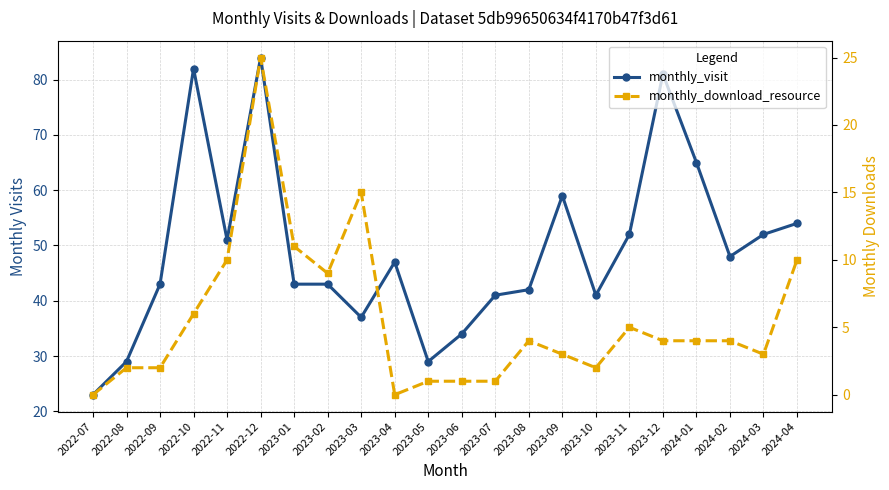

What is the sum of the monthly_visit values at 2023-03 and 2023-02?

80